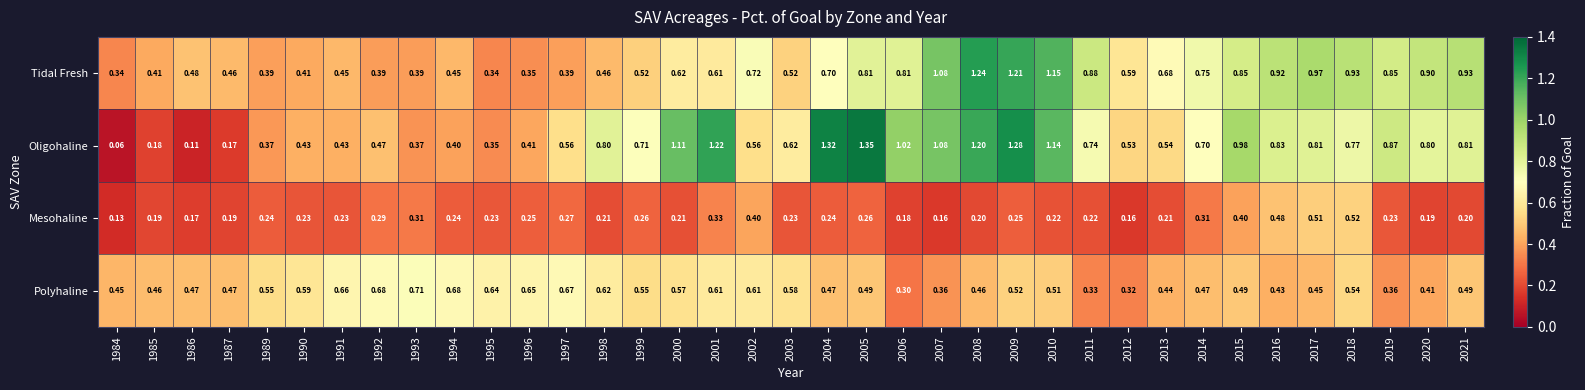

Which series has the largest range (max minus min)?

Oligohaline